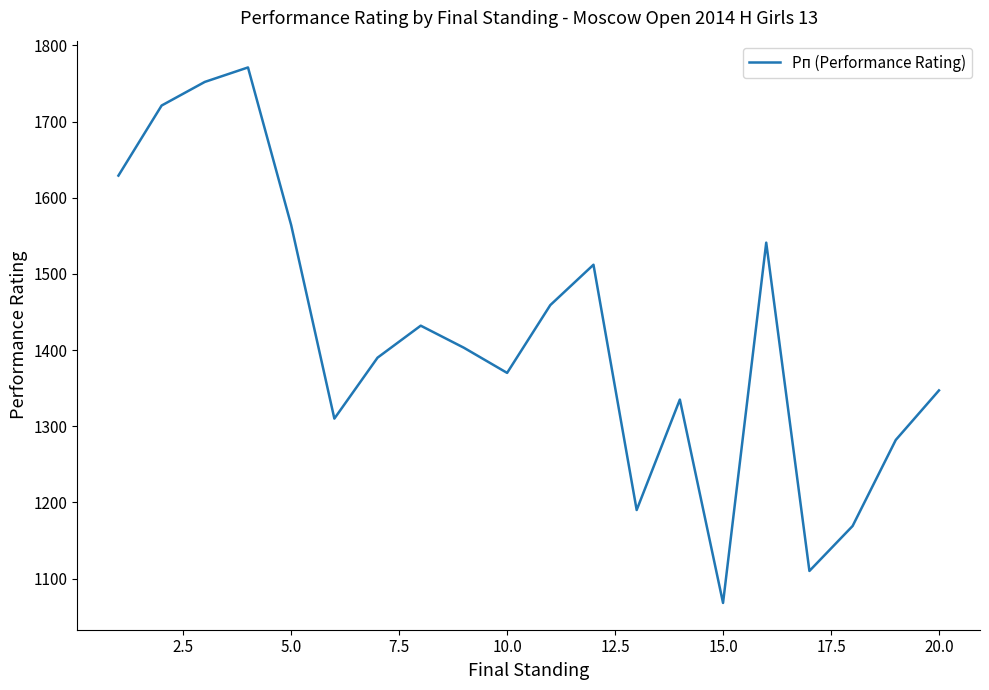

What is the minimum value shown in the chart?

1068